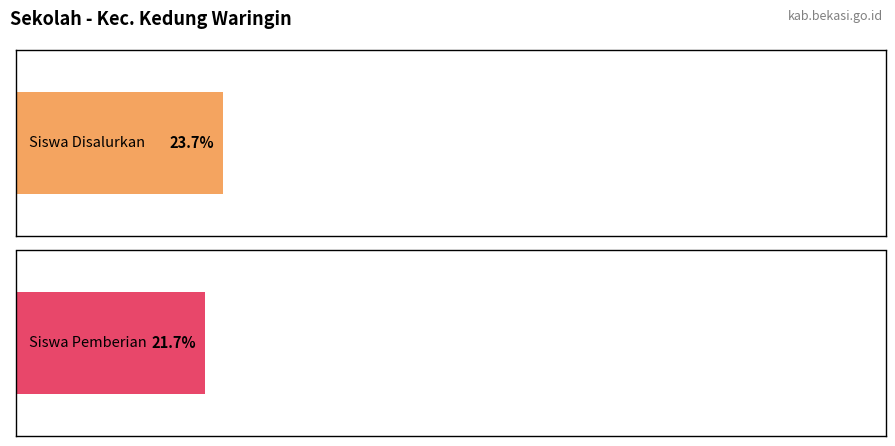

Rank the series by their maximum value, from lowest to highest.

Siswa Pemberian, Siswa Disalurkan